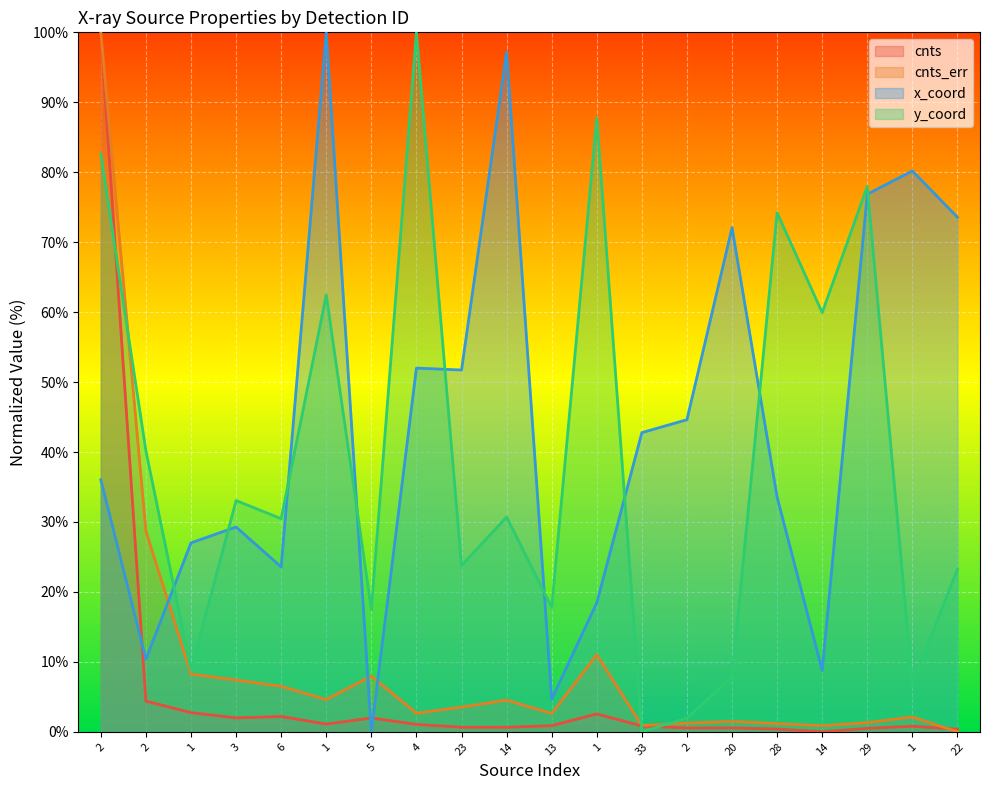

At which label does cnts reach its minimum?

14